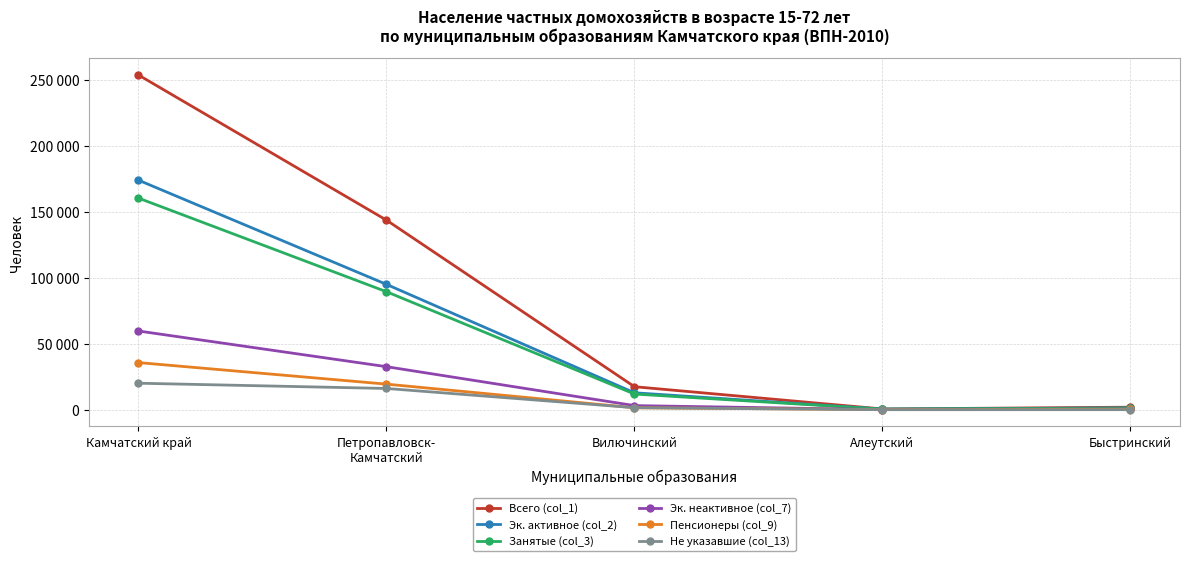

At which category does Эк. неактивное (col_7) reach its first local valley?

Алеутский